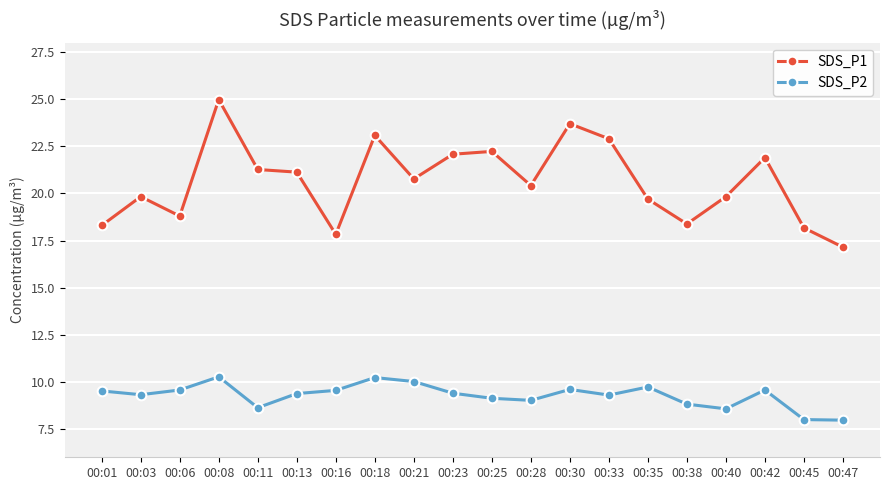

Between 00:18 and 00:21, which series saw the biggest shift?

SDS_P1